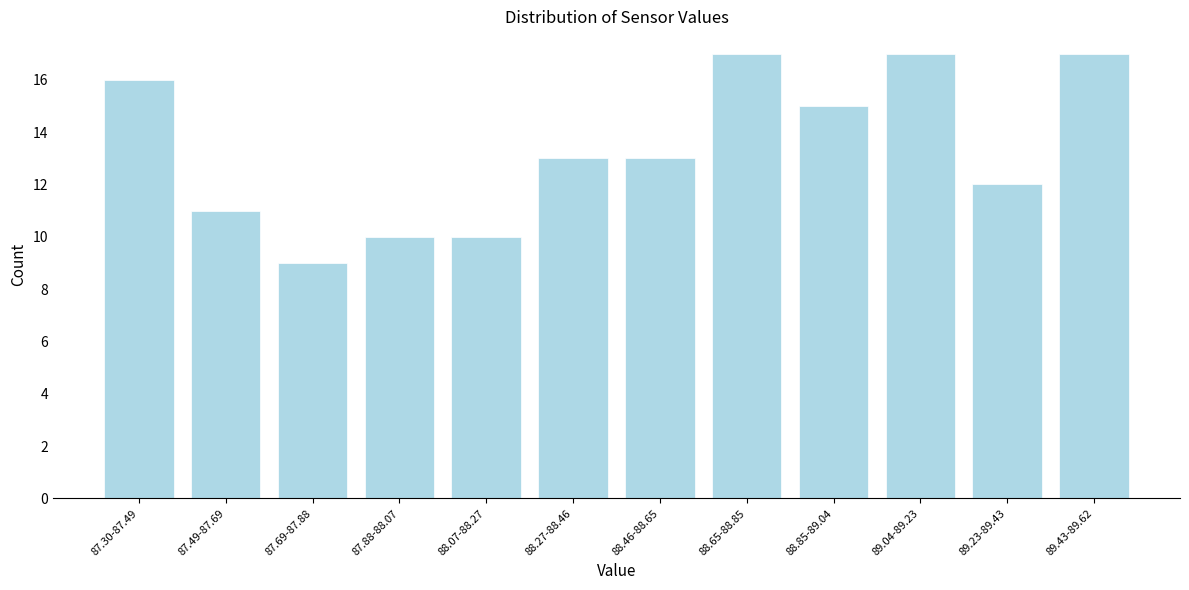

Reading left to right, what are all the values shown in this chart?

87.30-87.49=16	87.49-87.69=11	87.69-87.88=9	87.88-88.07=10	88.07-88.27=10	88.27-88.46=13	88.46-88.65=13	88.65-88.85=17	88.85-89.04=15	89.04-89.23=17	89.23-89.43=12	89.43-89.62=17